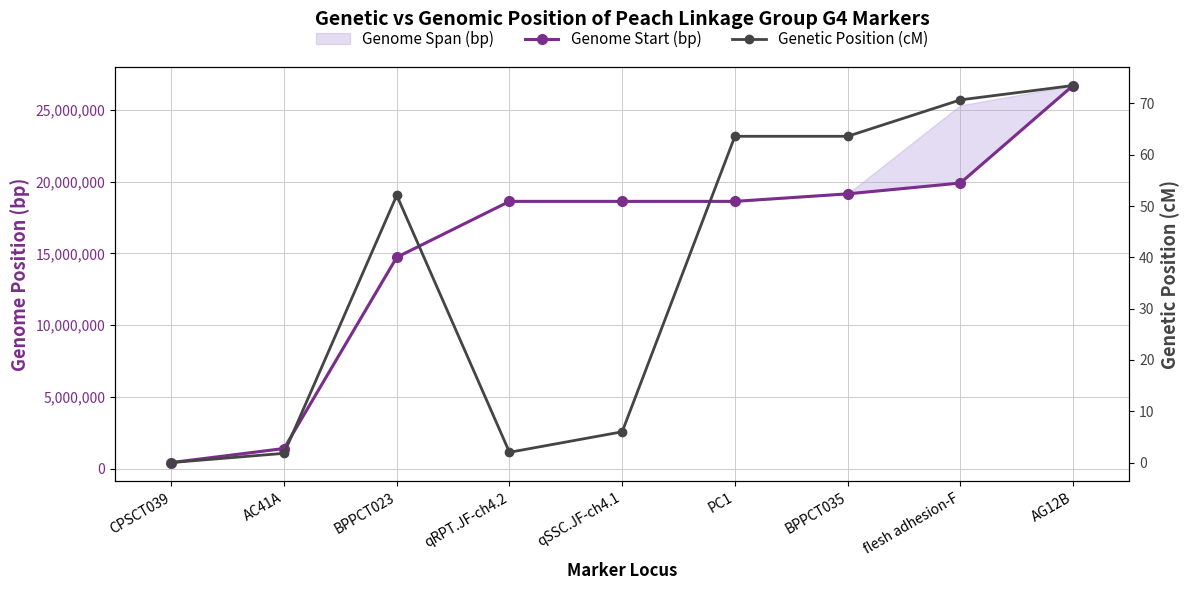

Where does the Genetic Position (cM) series first go above 52?

BPPCT023